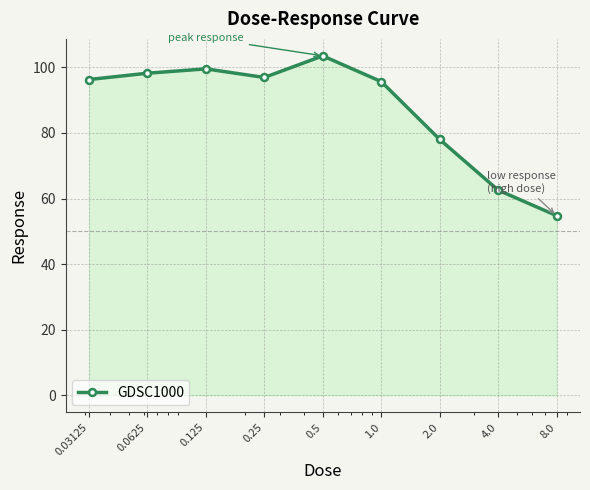

Reading left to right, extract all data points from this chart.

96.3	98.2	99.5	96.9	103.5	95.6	78.0	62.6	54.8